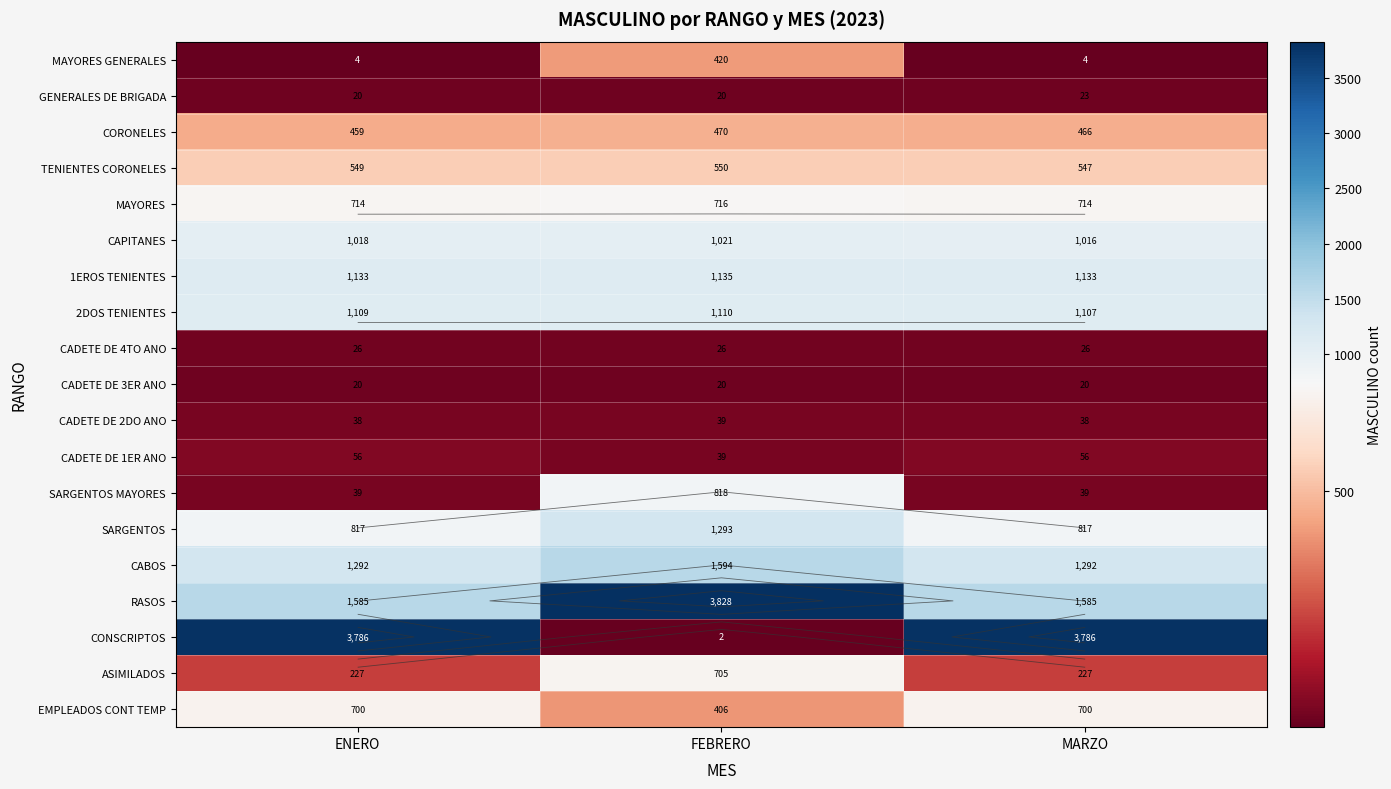

At which label is RASOS closest to 2706?

ENERO